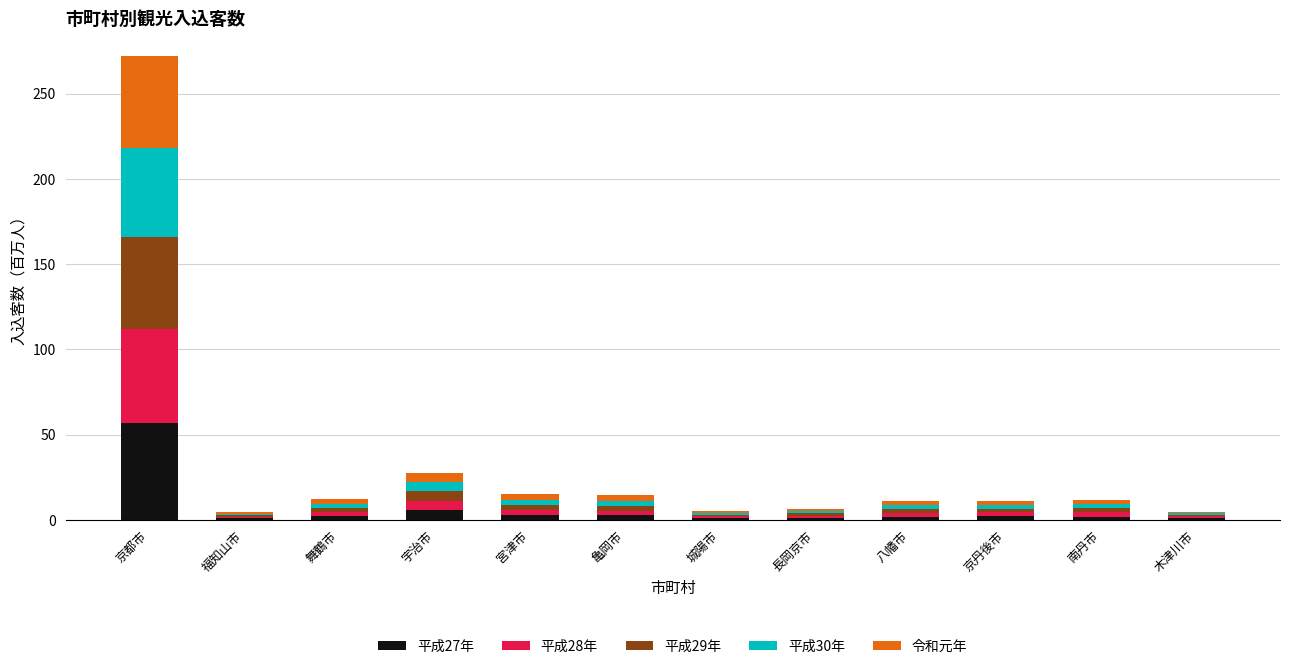

What is the difference between the maximum and second lowest values in the 平成27年 series?

55.8